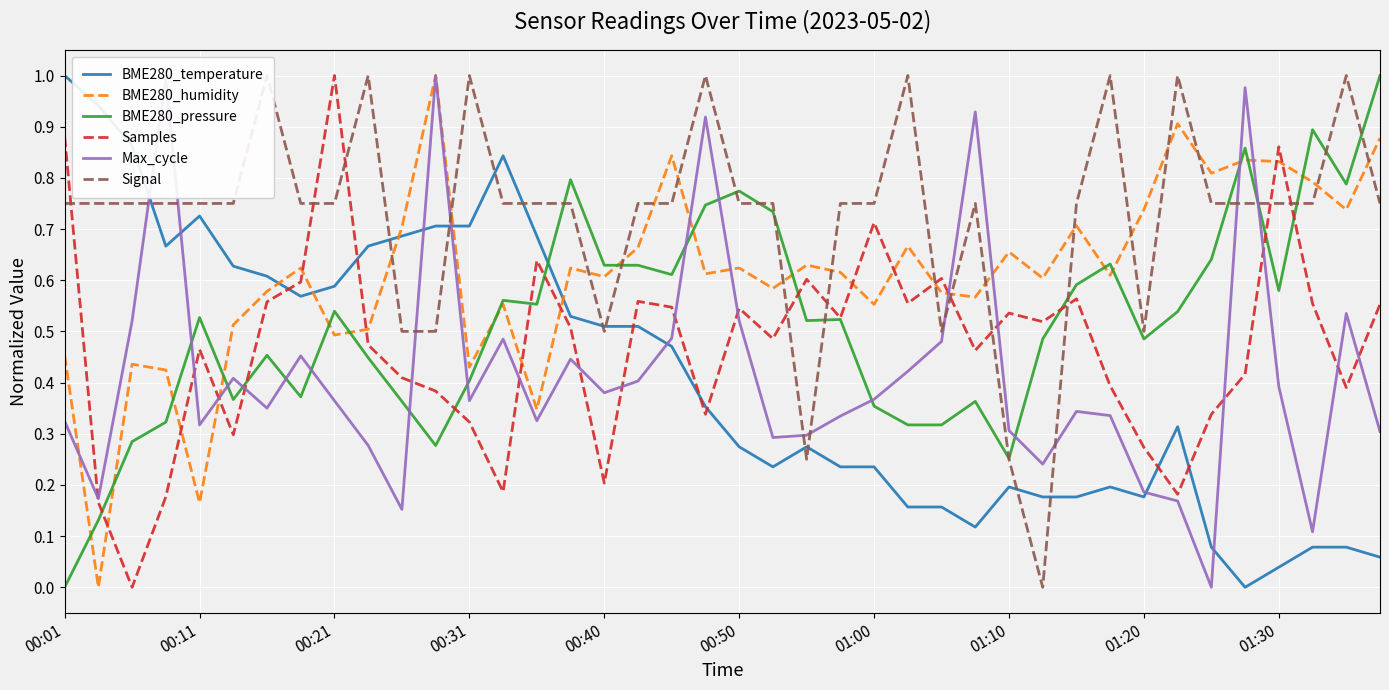

Rank the series at 30 from lowest to highest value.

BME280_temperature, Max_cycle, Samples, BME280_pressure, BME280_humidity, Signal